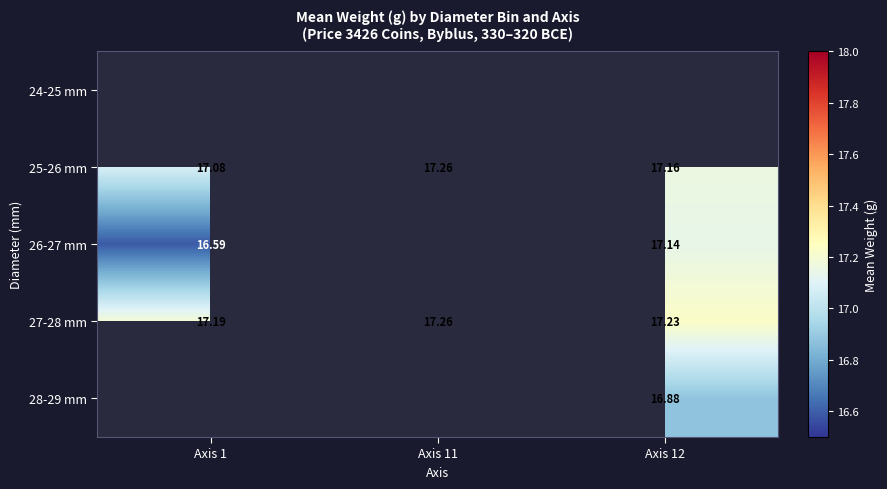

Is the value of 26-27 mm at Axis 12 greater than the value of 27-28 mm at Axis 11?

No